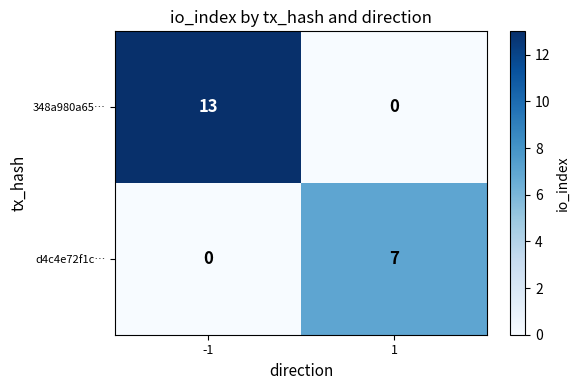

Rank the series by their maximum value, from lowest to highest.

d4c4e72f1c…, 348a980a65…